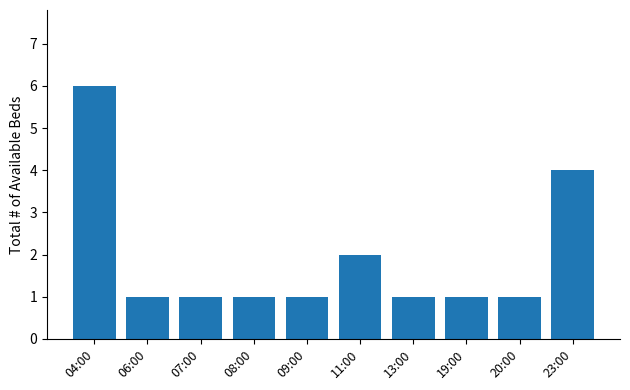

Which category has the highest value across all series?

04:00